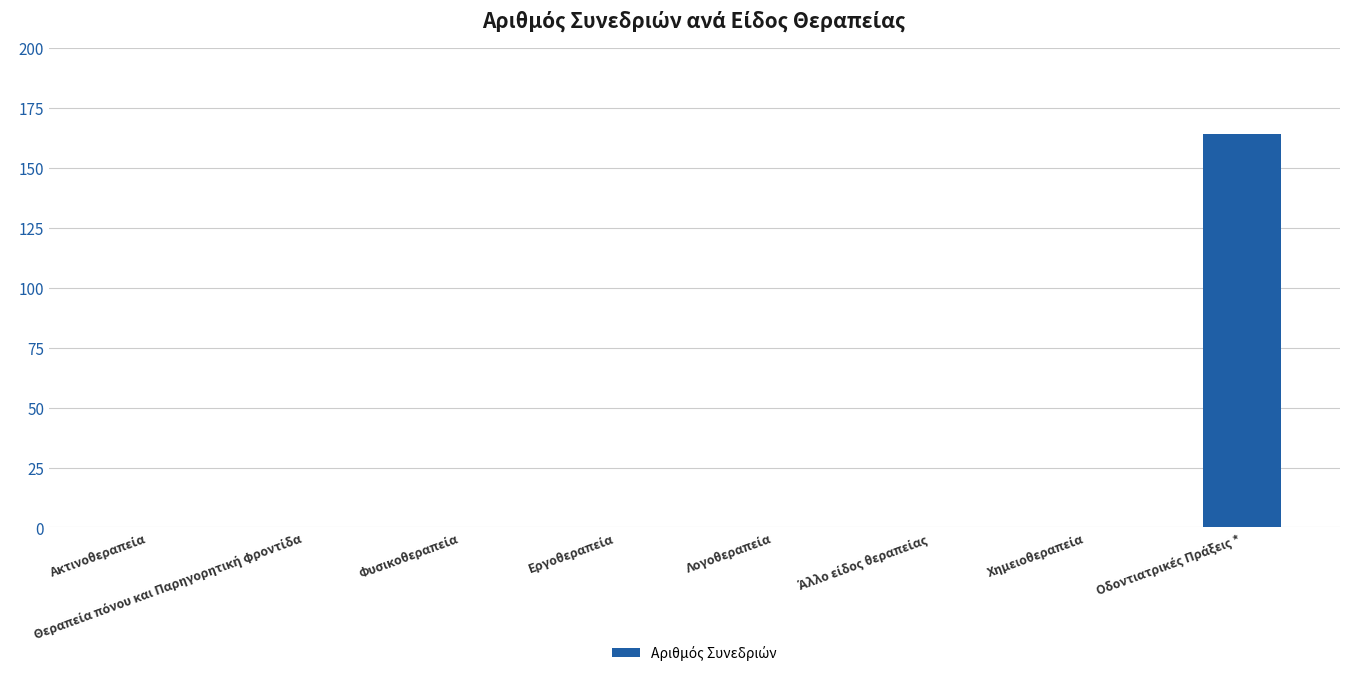

What is the maximum value shown in the chart?

164